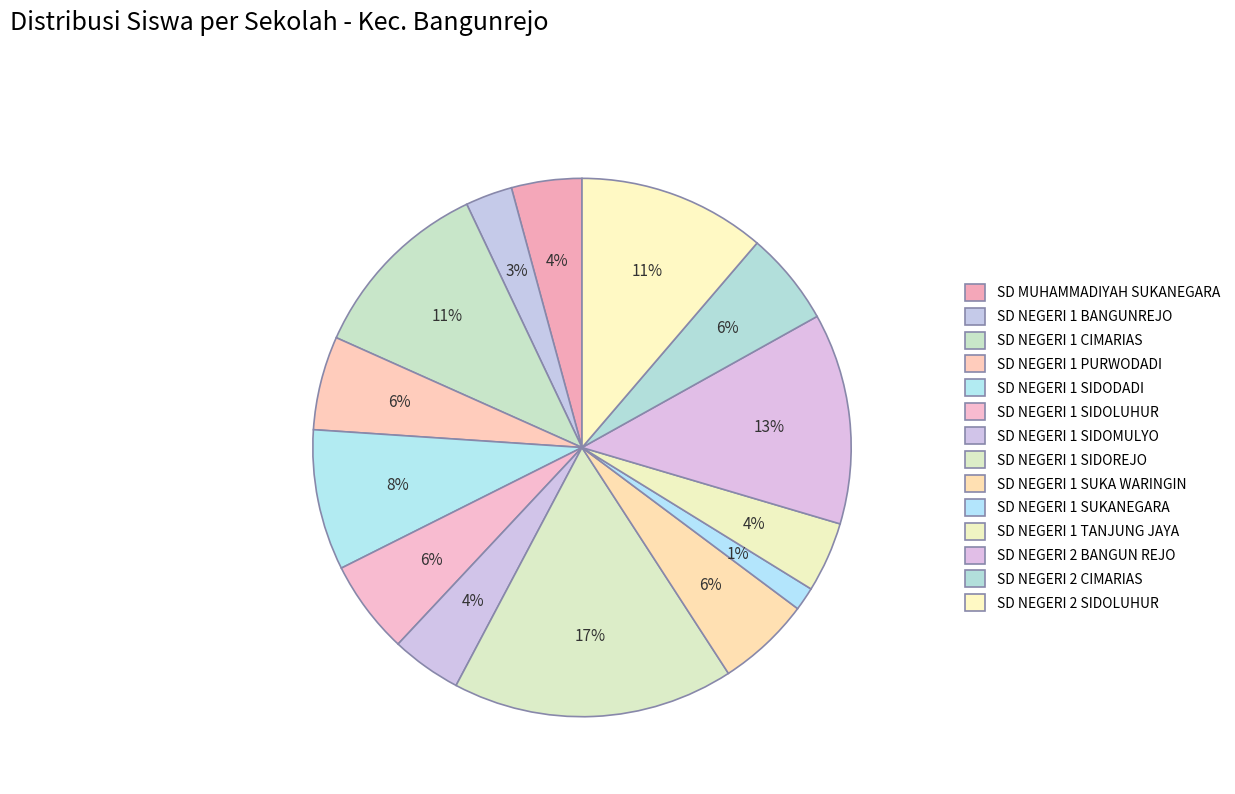

What is the largest slice in the pie chart?

SD NEGERI 1 SIDOREJO